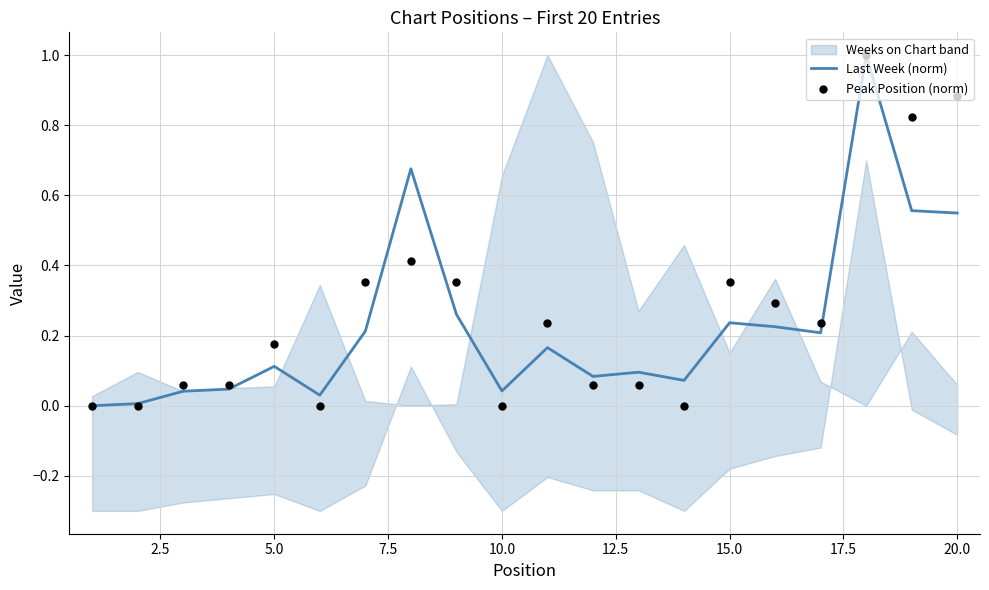

At how many categories does at least one series exceed 0?

19